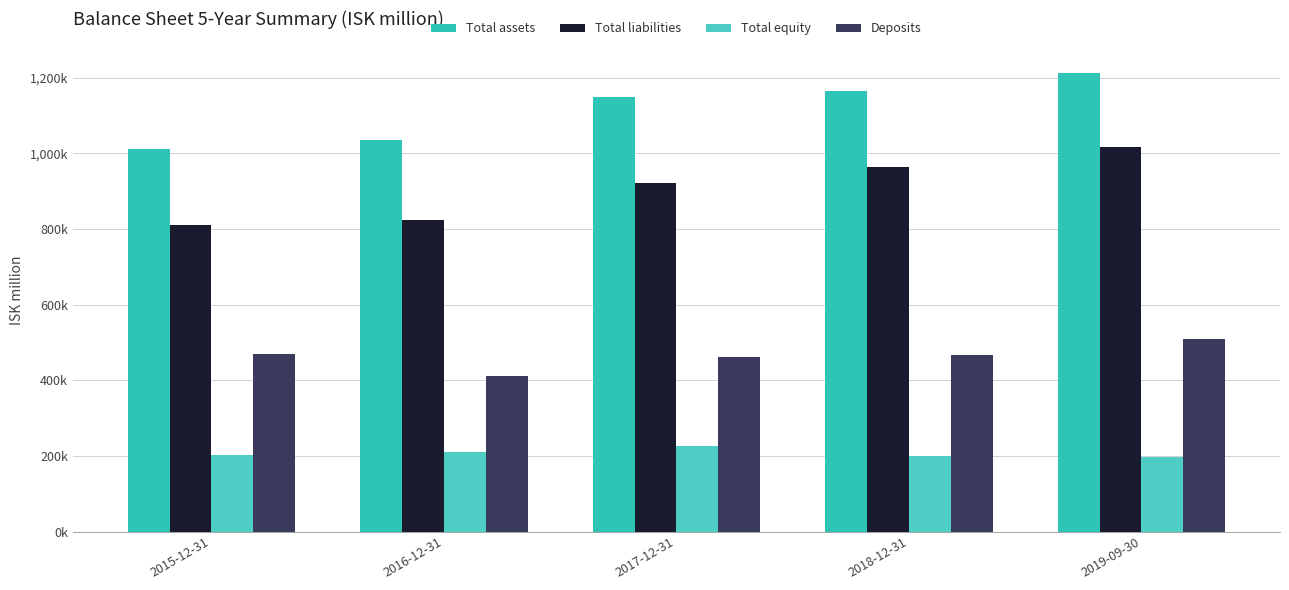

Is it true that Deposits equals 262372 at 2016-12-31?

False